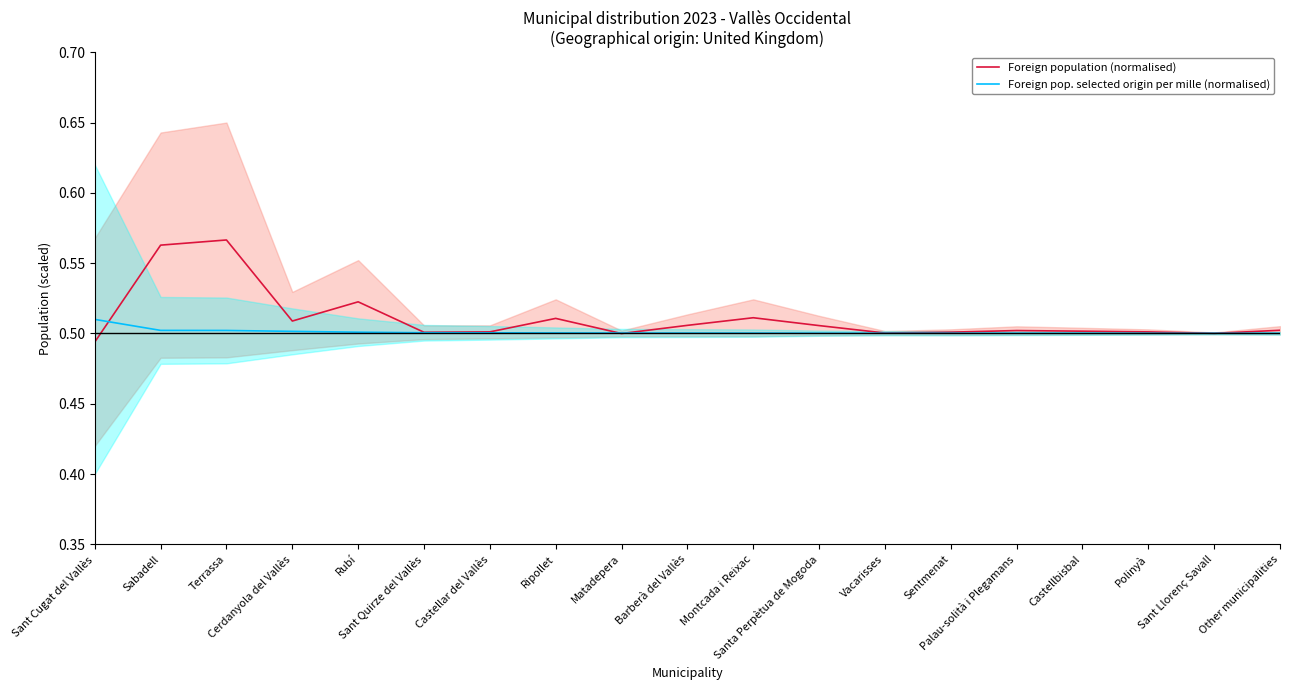

What is the value of the Foreign population (normalised) point at the 11th from the left?

0.5